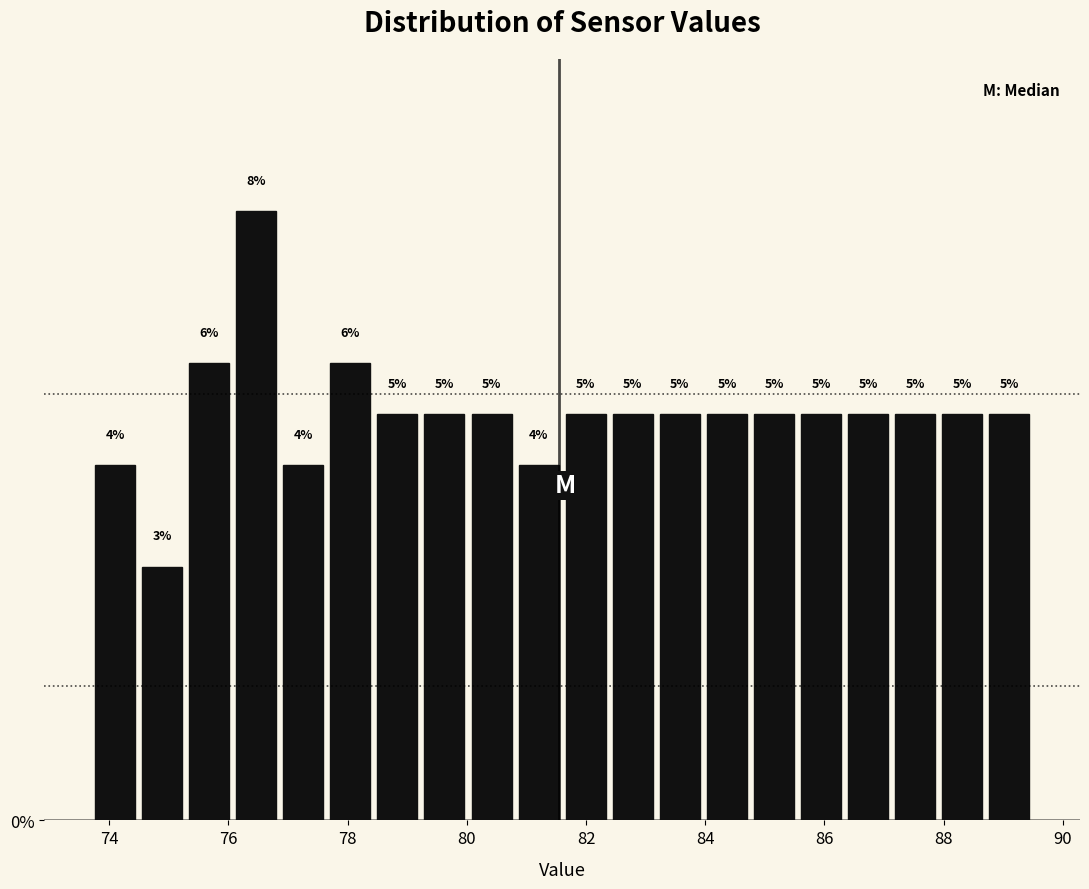

Around what value on the x-axis is the tallest bar? Give the approximate position of its centre, as read against the axis.

76.4